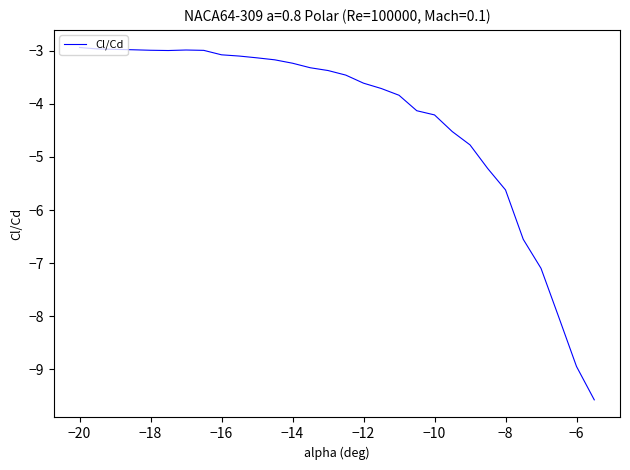

What is the maximum value shown in the chart?

-2.9